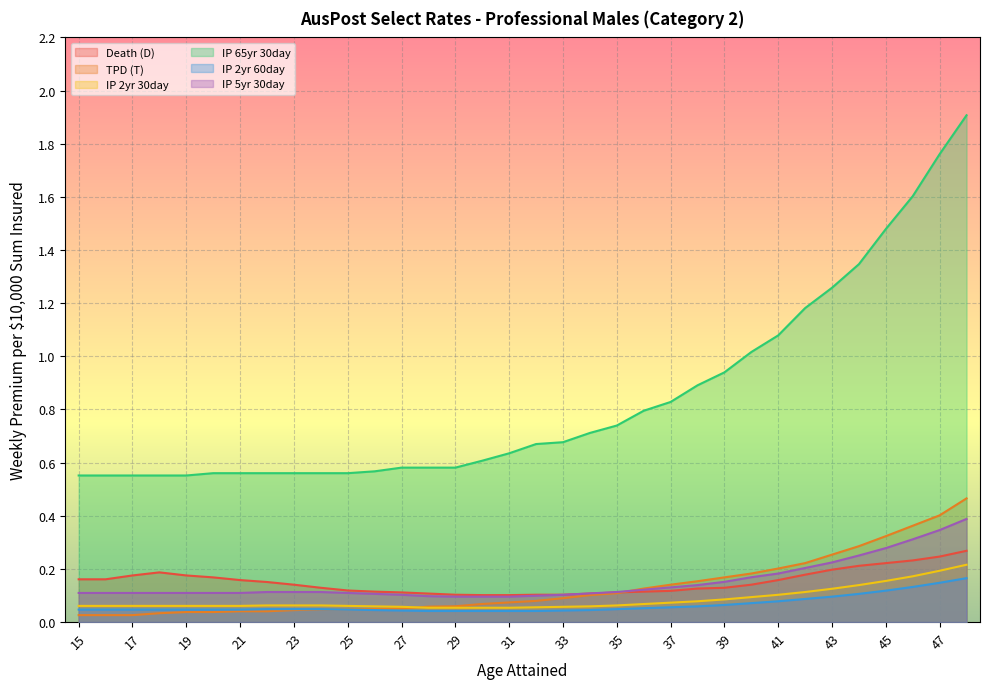

Reading right to left, what are all the values shown in this chart?

Death (D): 48=0.3	47=0.2	46=0.2	45=0.2	44=0.2	43=0.2	42=0.2	41=0.2	40=0.1	39=0.1	38=0.1	37=0.1	36=0.1	35=0.1	34=0.1	33=0.1	32=0.1	31=0.1	30=0.1	29=0.1	28=0.1	27=0.1	26=0.1	25=0.1	24=0.1	23=0.1	22=0.2	21=0.2	20=0.2	19=0.2	18=0.2	17=0.2	16=0.2	15=0.2
TPD (T): 48=0.5	47=0.4	46=0.4	45=0.3	44=0.3	43=0.3	42=0.2	41=0.2	40=0.2	39=0.2	38=0.2	37=0.1	36=0.1	35=0.1	34=0.1	33=0.1	32=0.1	31=0.1	30=0.1	29=0.1	28=0.1	27=0.1	26=0.0	25=0.0	24=0.0	23=0.0	22=0.0	21=0.0	20=0.0	19=0.0	18=0.0	17=0.0	16=0.0	15=0.0
IP 2yr 30day: 48=0.2	47=0.2	46=0.2	45=0.2	44=0.1	43=0.1	42=0.1	41=0.1	40=0.1	39=0.1	38=0.1	37=0.1	36=0.1	35=0.1	34=0.1	33=0.1	32=0.1	31=0.1	30=0.1	29=0.1	28=0.1	27=0.1	26=0.1	25=0.1	24=0.1	23=0.1	22=0.1	21=0.1	20=0.1	19=0.1	18=0.1	17=0.1	16=0.1	15=0.1
IP 65yr 30day: 48=1.9	47=1.8	46=1.6	45=1.5	44=1.3	43=1.3	42=1.2	41=1.1	40=1.0	39=0.9	38=0.9	37=0.8	36=0.8	35=0.7	34=0.7	33=0.7	32=0.7	31=0.6	30=0.6	29=0.6	28=0.6	27=0.6	26=0.6	25=0.6	24=0.6	23=0.6	22=0.6	21=0.6	20=0.6	19=0.6	18=0.6	17=0.6	16=0.6	15=0.6
IP 2yr 60day: 48=0.2	47=0.1	46=0.1	45=0.1	44=0.1	43=0.1	42=0.1	41=0.1	40=0.1	39=0.1	38=0.1	37=0.1	36=0.1	35=0.0	34=0.0	33=0.0	32=0.0	31=0.0	30=0.0	29=0.0	28=0.0	27=0.0	26=0.0	25=0.0	24=0.0	23=0.0	22=0.0	21=0.0	20=0.0	19=0.0	18=0.0	17=0.0	16=0.0	15=0.0
IP 5yr 30day: 48=0.4	47=0.3	46=0.3	45=0.3	44=0.3	43=0.2	42=0.2	41=0.2	40=0.2	39=0.2	38=0.1	37=0.1	36=0.1	35=0.1	34=0.1	33=0.1	32=0.1	31=0.1	30=0.1	29=0.1	28=0.1	27=0.1	26=0.1	25=0.1	24=0.1	23=0.1	22=0.1	21=0.1	20=0.1	19=0.1	18=0.1	17=0.1	16=0.1	15=0.1